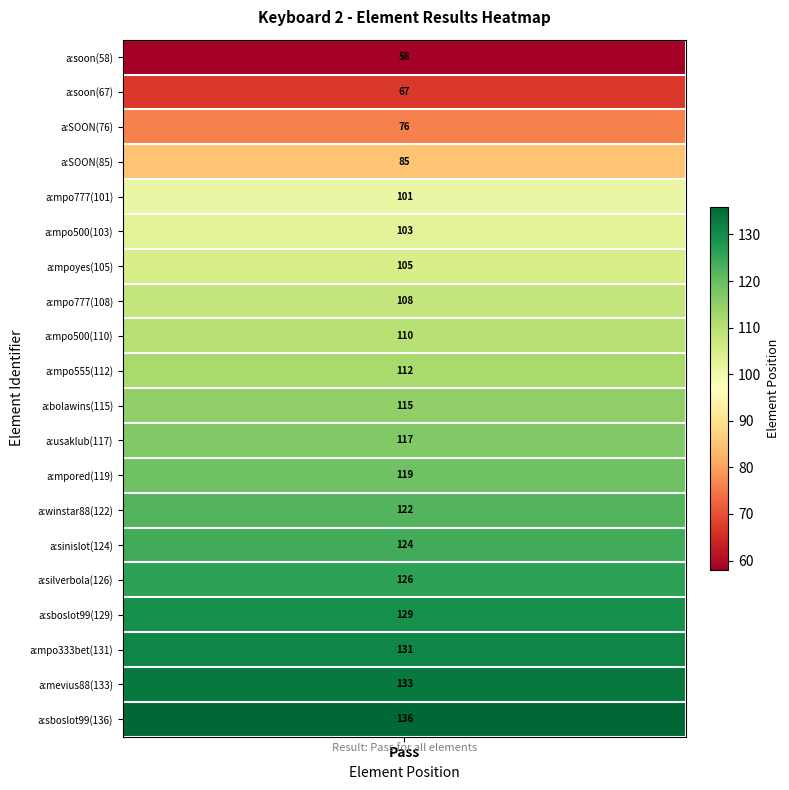

Rank the series at a:sinislot(124) from lowest to highest value.

Pass, Element Position